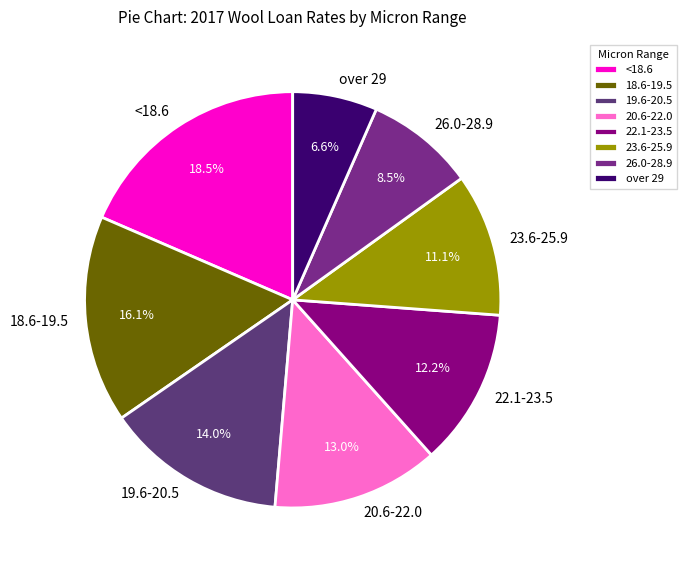

To the nearest percent, what is the average slice percentage?

12%